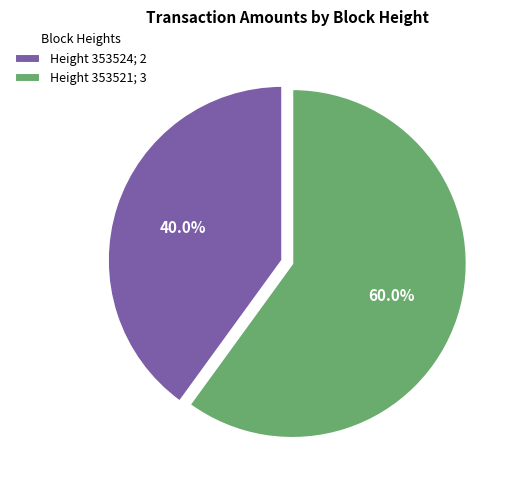

What is the ratio of the value at Height 353521; 3 to the value at Height 353524; 2?

1.5